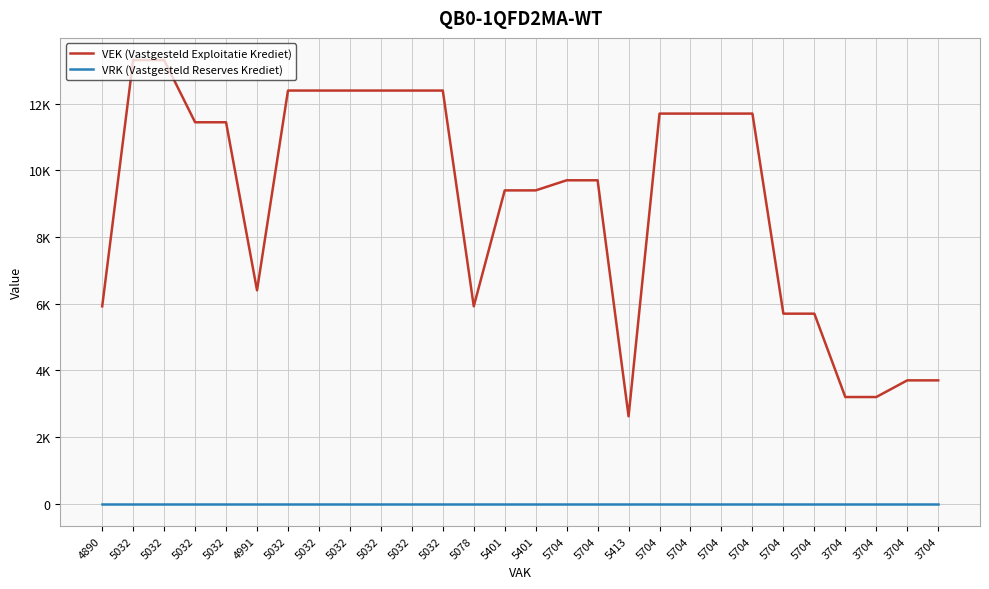

Between 3704 and 5704, which is larger?

5704